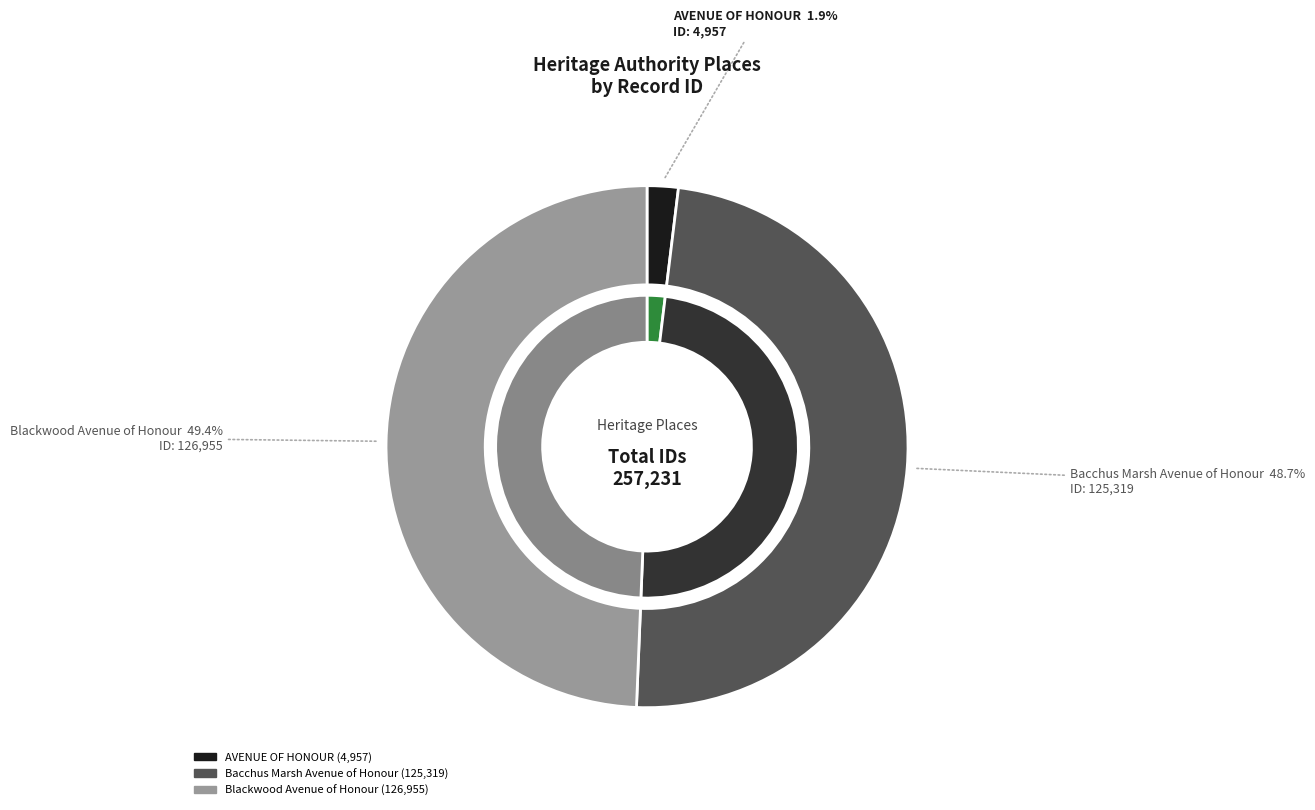

How many slices are in this pie chart?

3